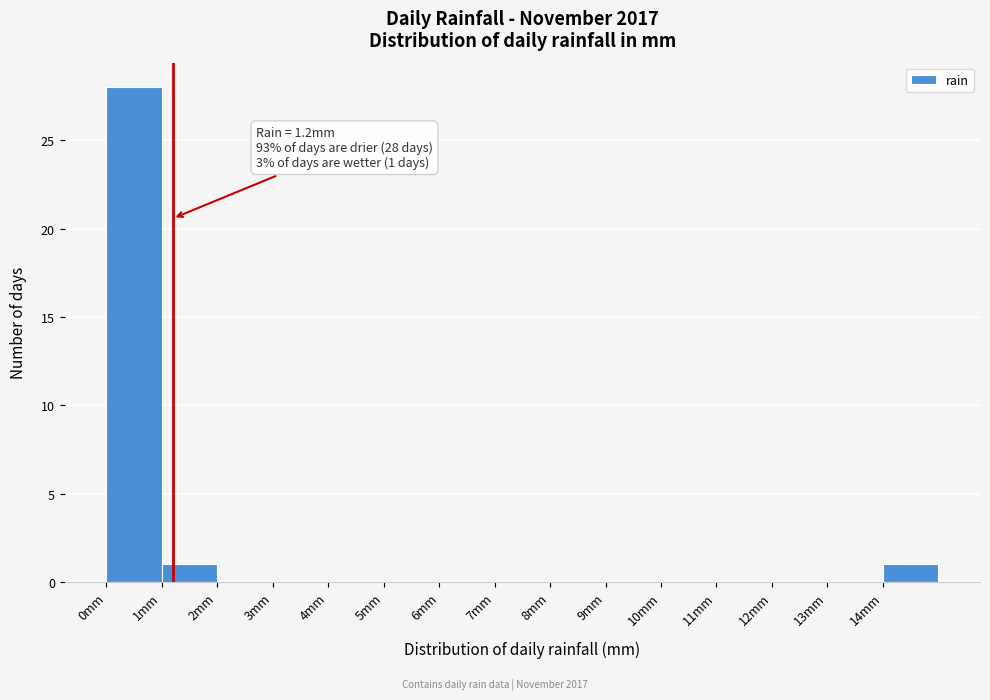

Which range on the x-axis has the tallest bar?

0 to 1